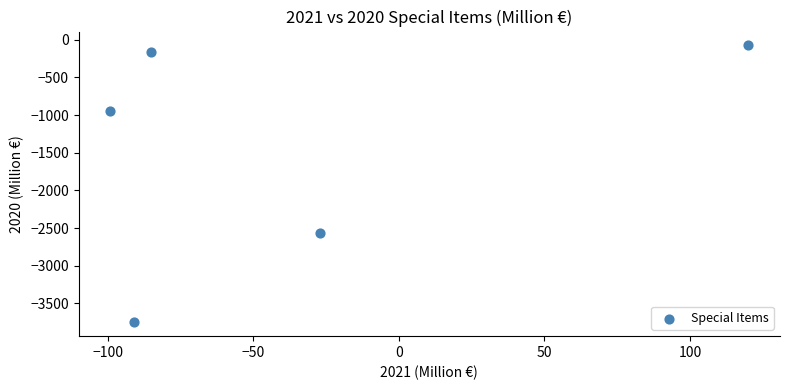

What is the range of Y values (max minus min)?

3675